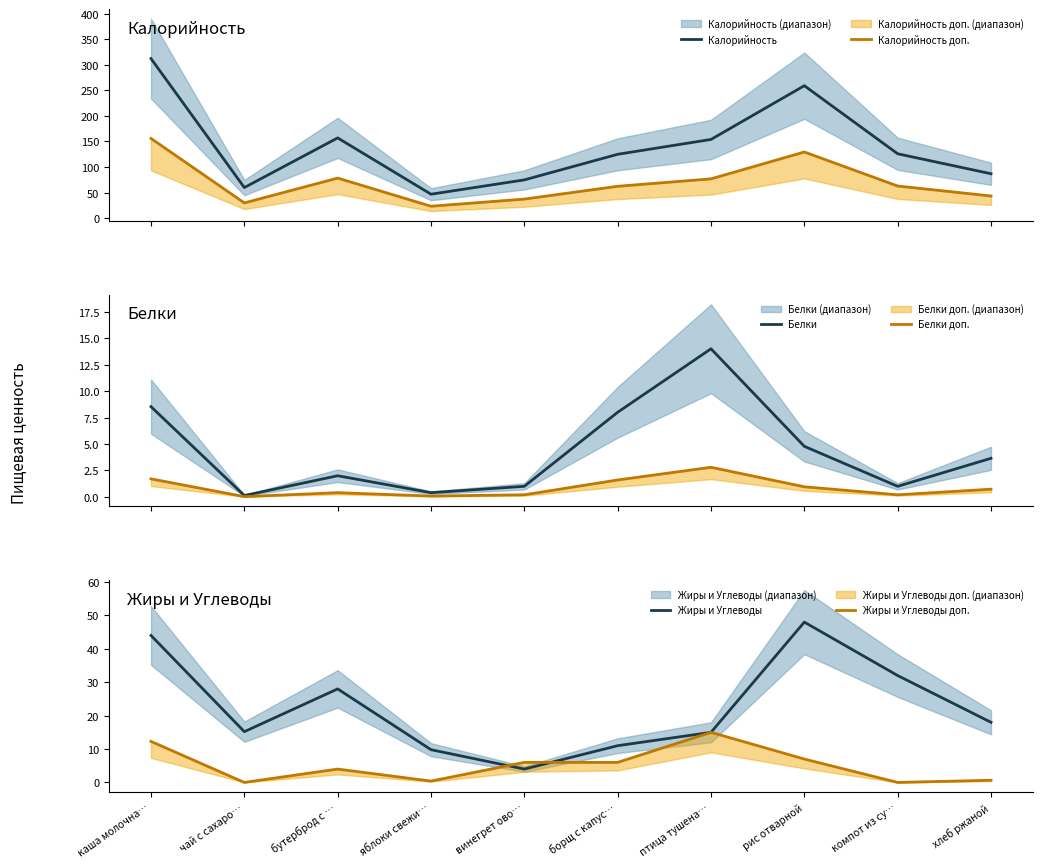

The Калорийность series shows 77.1 at рис отварной. True or false?

False